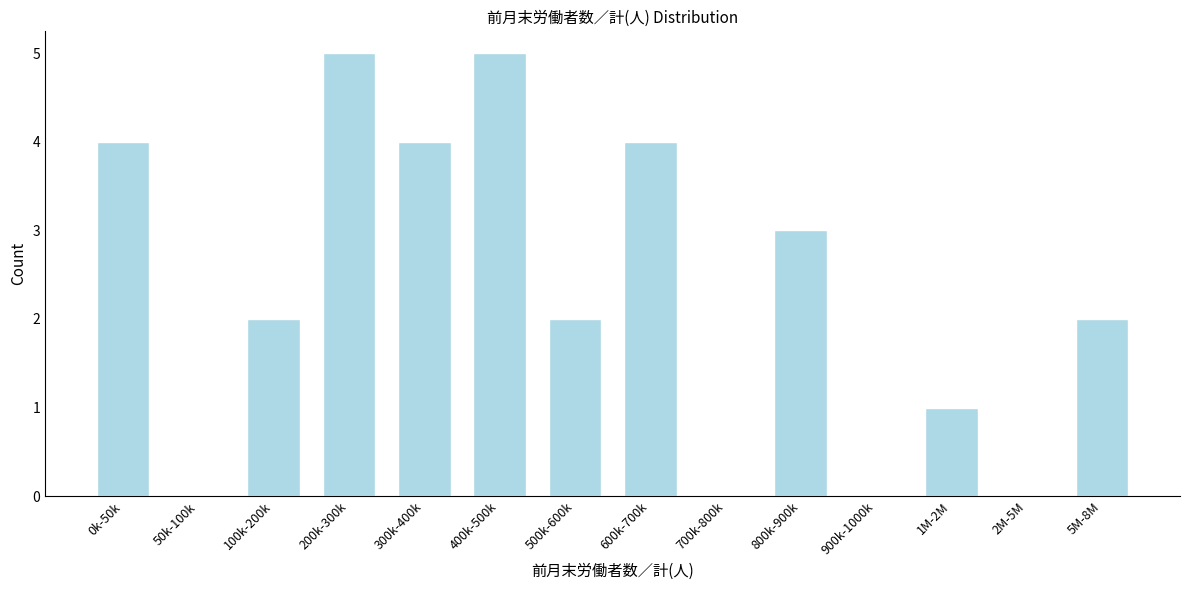

Reading left to right, list all the values displayed in this chart.

0k-50k=4	50k-100k=0	100k-200k=2	200k-300k=5	300k-400k=4	400k-500k=5	500k-600k=2	600k-700k=4	700k-800k=0	800k-900k=3	900k-1000k=0	1M-2M=1	2M-5M=0	5M-8M=2